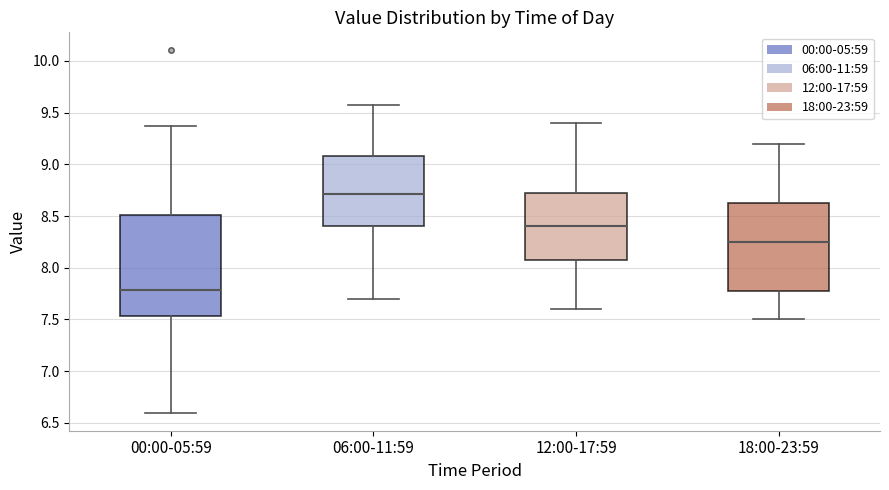

Reading left to right, read every box against the y-axis: the position of its median line, the range the box covers, and the ends of its whiskers. The values are not printed on the chart, so give them approximately, as read against the axis.

00:00-05:59: median 7.80, box 7.55 to 8.50, whiskers 6.60 to 9.35
06:00-11:59: median 8.70, box 8.40 to 9.10, whiskers 7.70 to 9.55
12:00-17:59: median 8.40, box 8.10 to 8.75, whiskers 7.60 to 9.40
18:00-23:59: median 8.25, box 7.80 to 8.65, whiskers 7.50 to 9.20